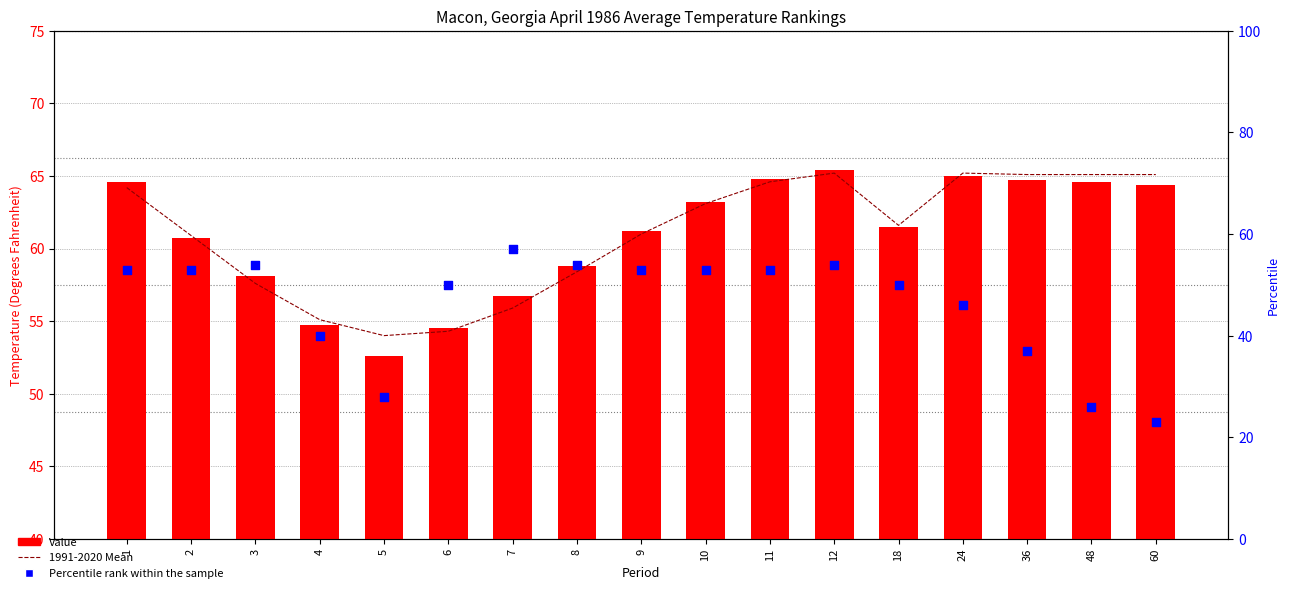

At which category is the sum across all series the highest?

12